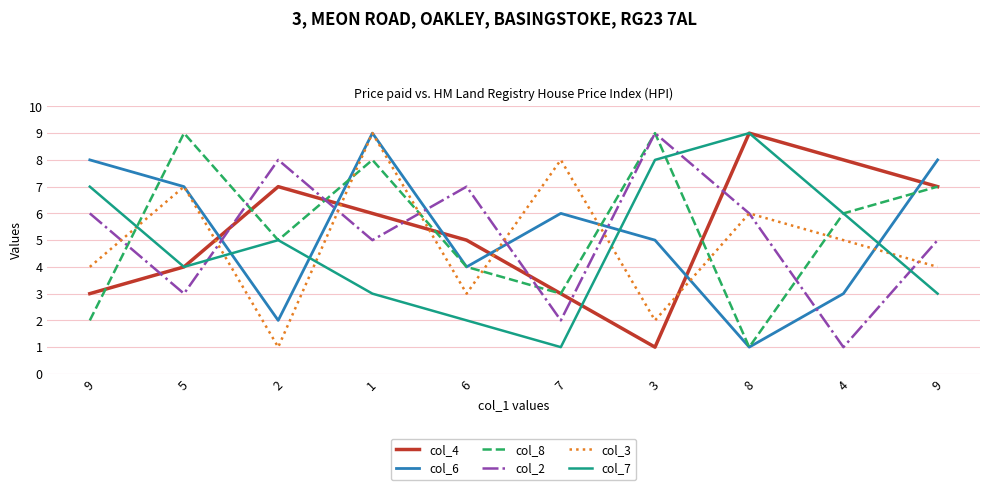

Does the chart have visible grid lines?

Yes